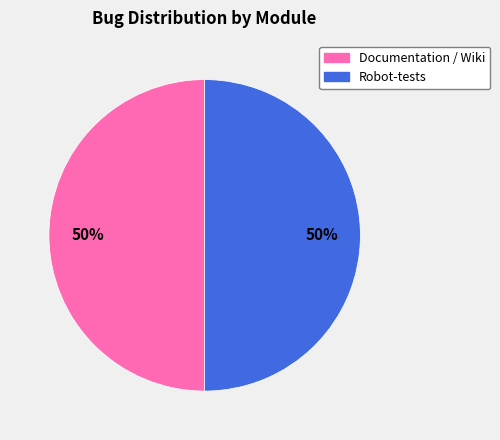

To the nearest percent, what portion does Documentation / Wiki represent?

50%